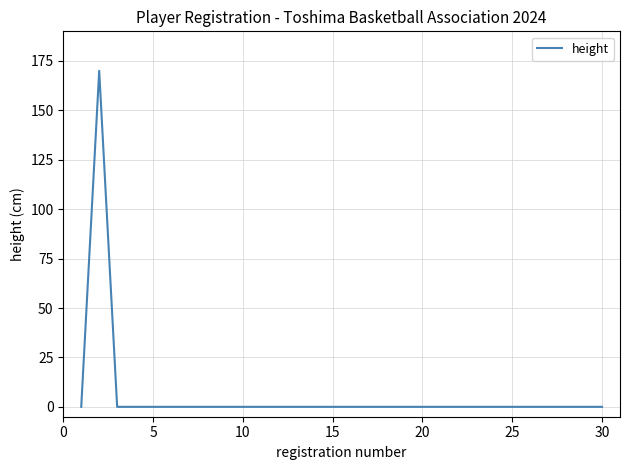

How many lines are shown in the chart?

1